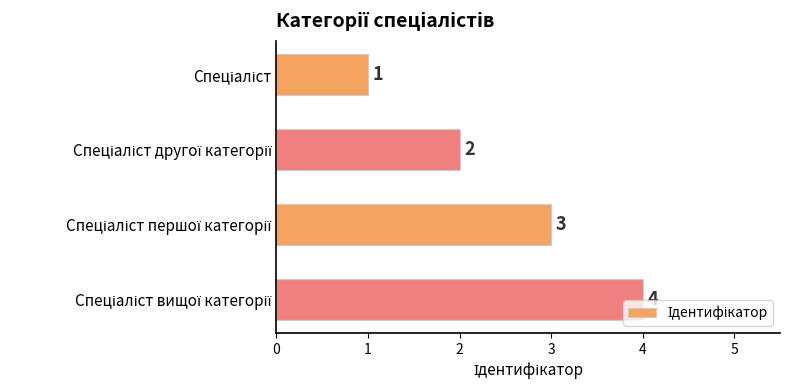

What is the maximum value shown in the chart?

4